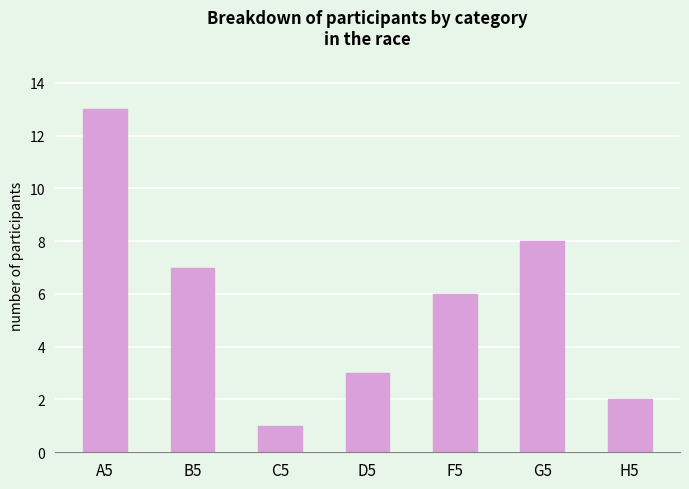

How many data points are less than 6?

3